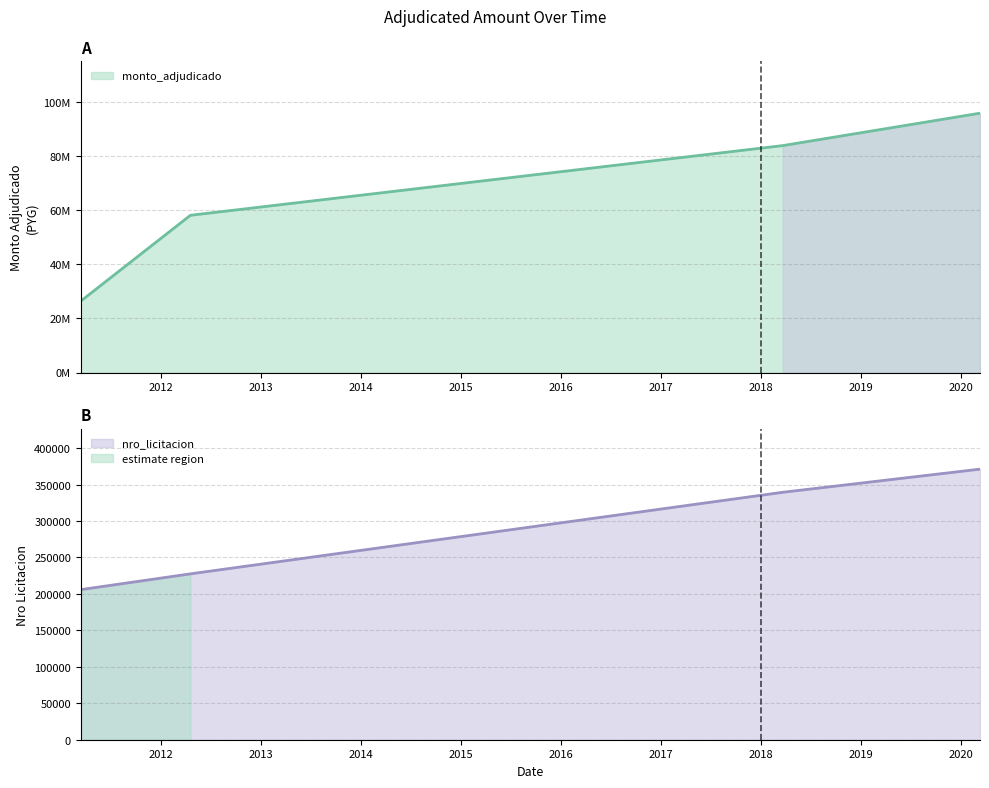

How many lines are shown in the chart?

2